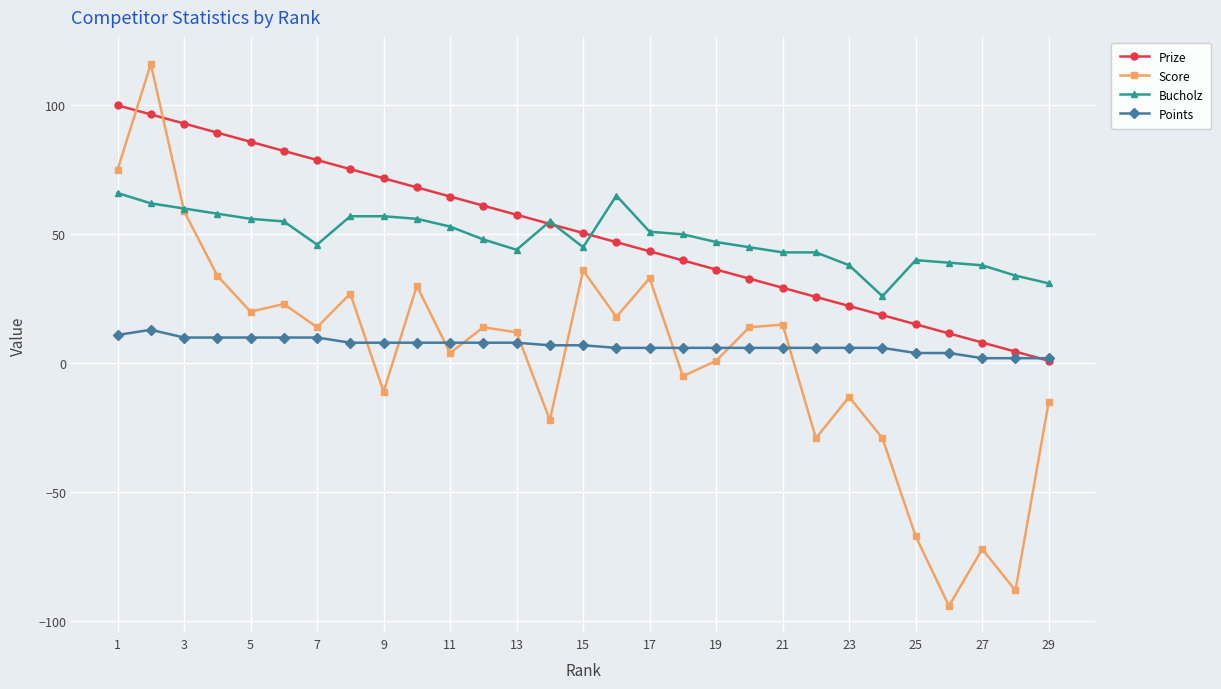

True or false: Score has more than 2 points higher than both neighbors.

True